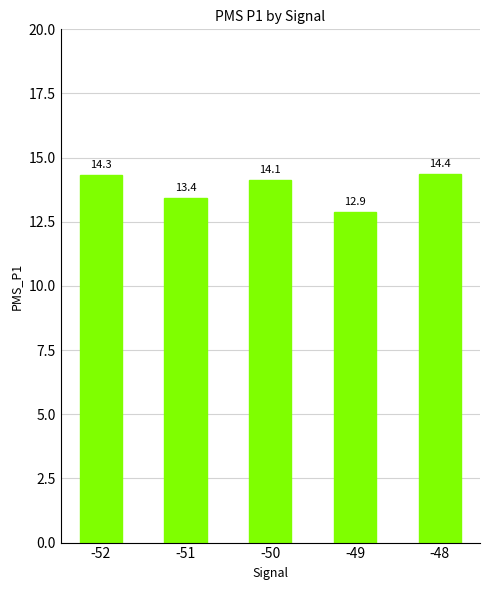

At which label is the value closest to 13?

-49